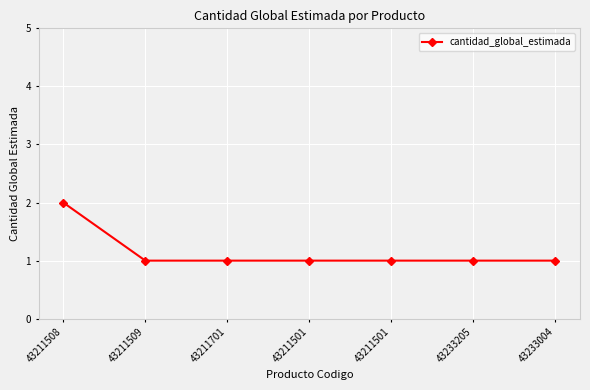

What is the value of the 5th point from the left?

1